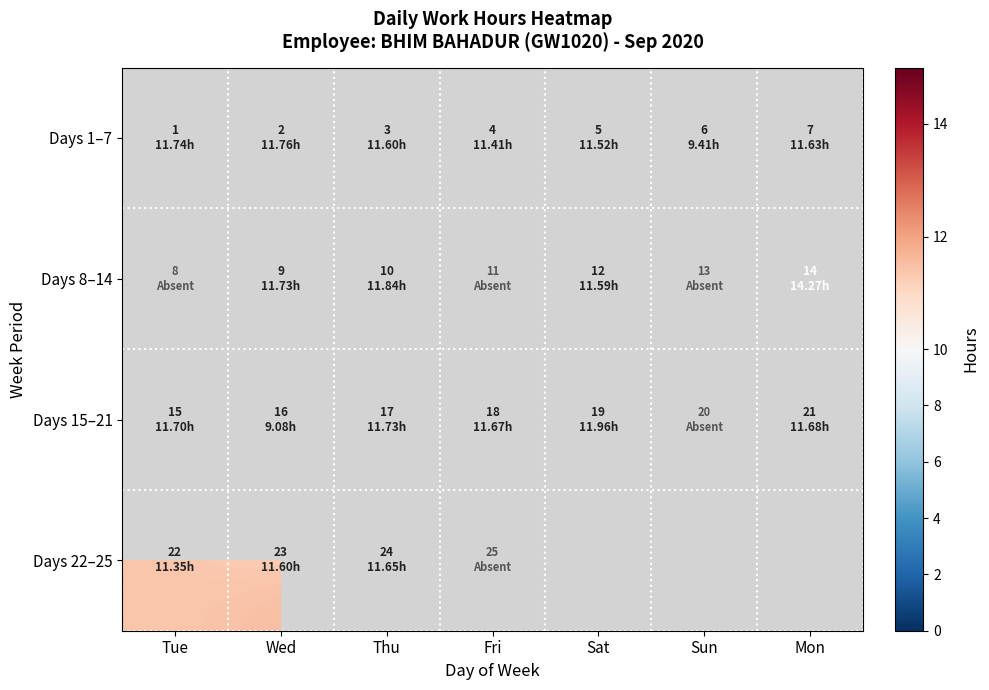

How many categories are shown in the chart?

7